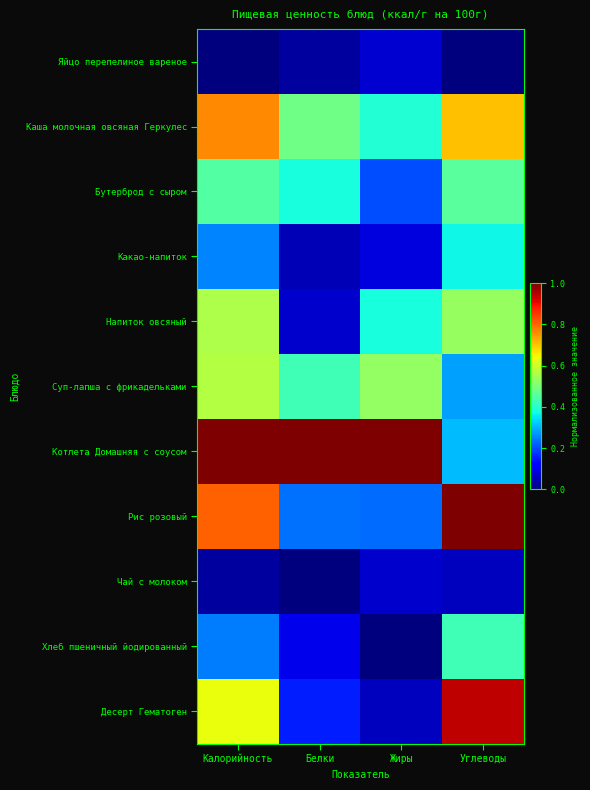

Between Калорийность and Белки, which is larger?

Белки